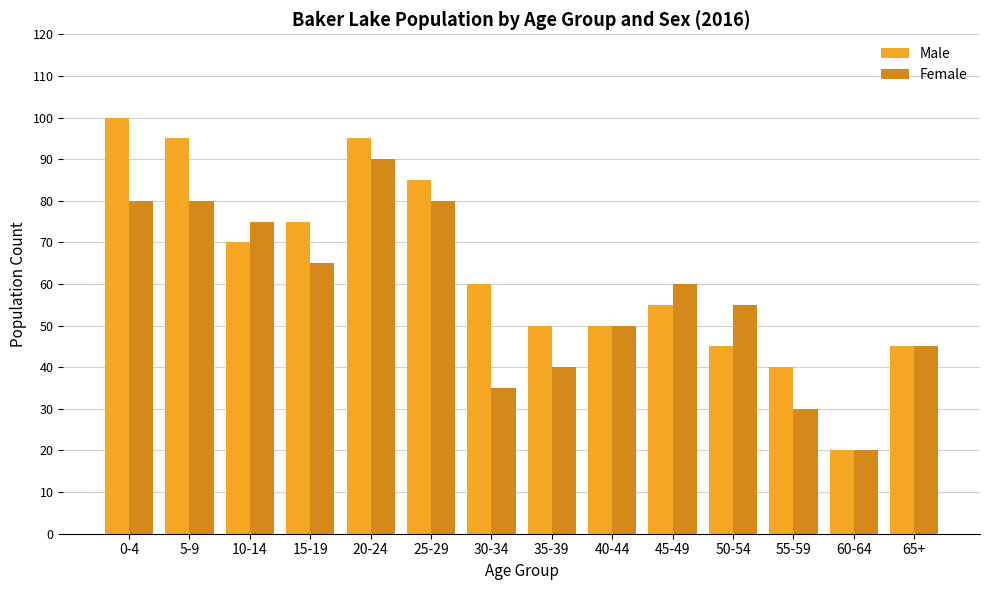

Between 30-34 and 40-44, which series saw the biggest shift?

Female